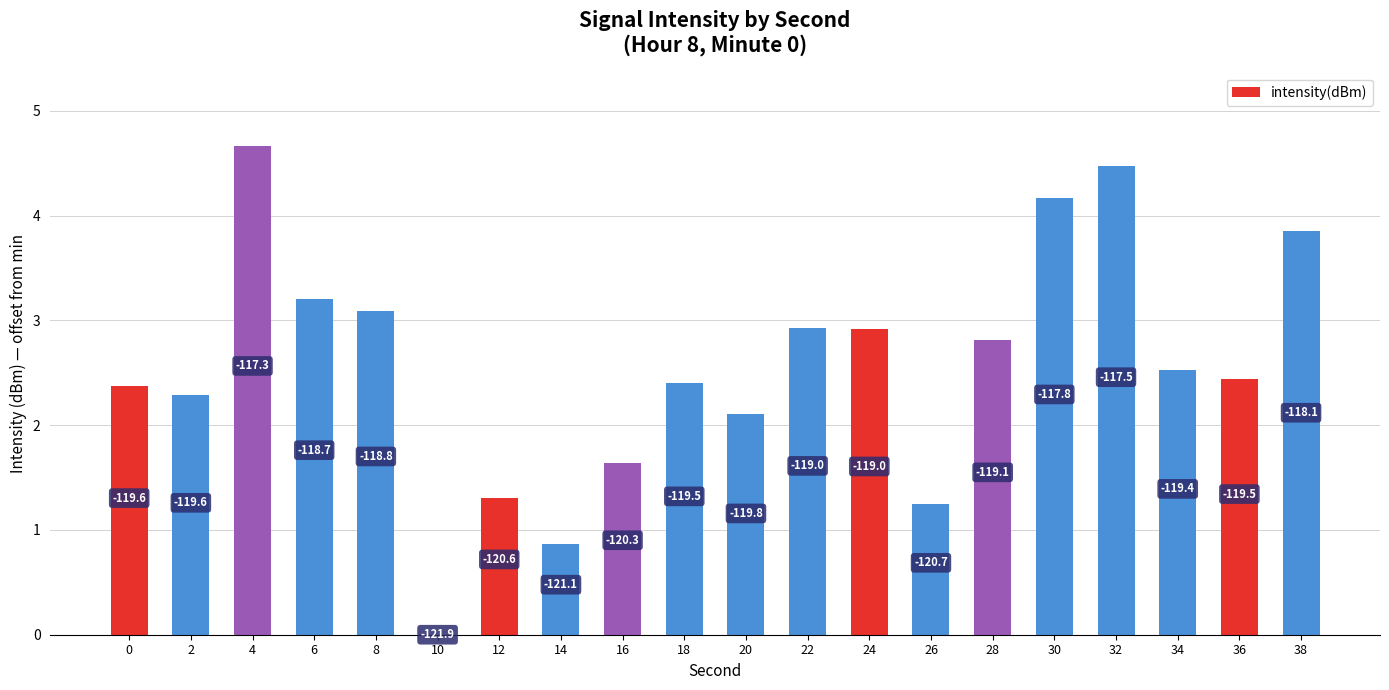

What is the value of the 3rd bar from the left?

4.7